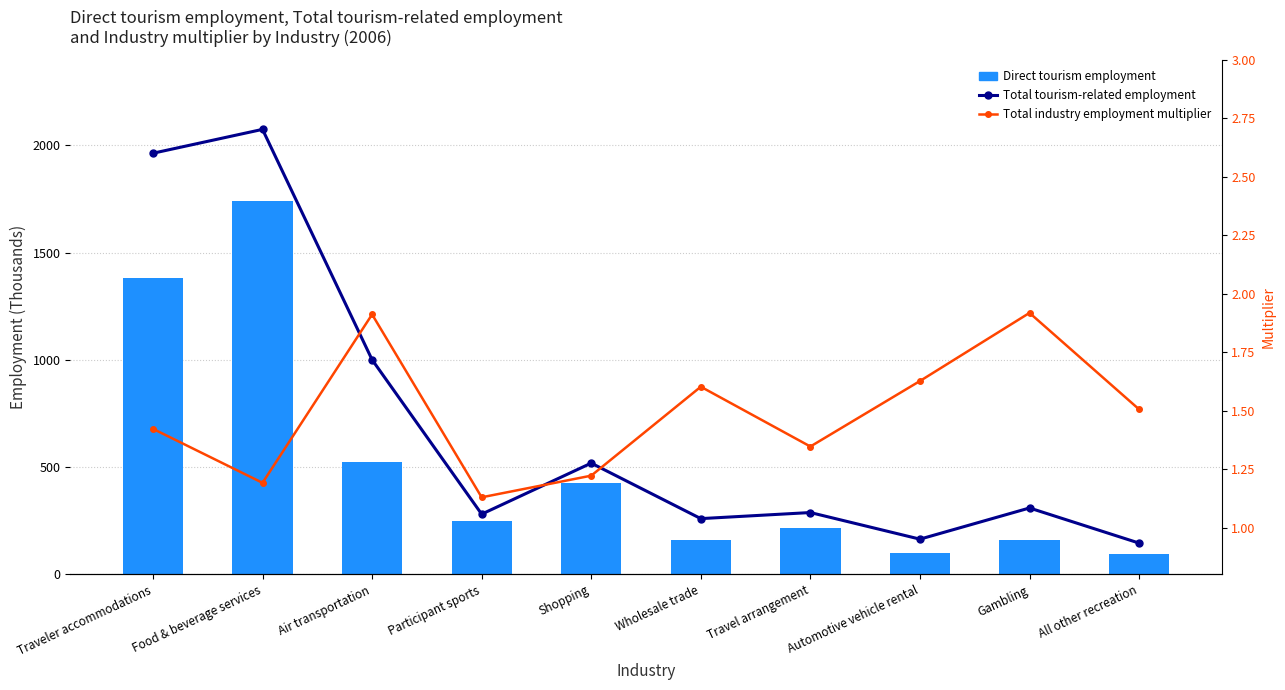

Which series changed the most between Wholesale trade and Automotive vehicle rental?

Total tourism-related employment